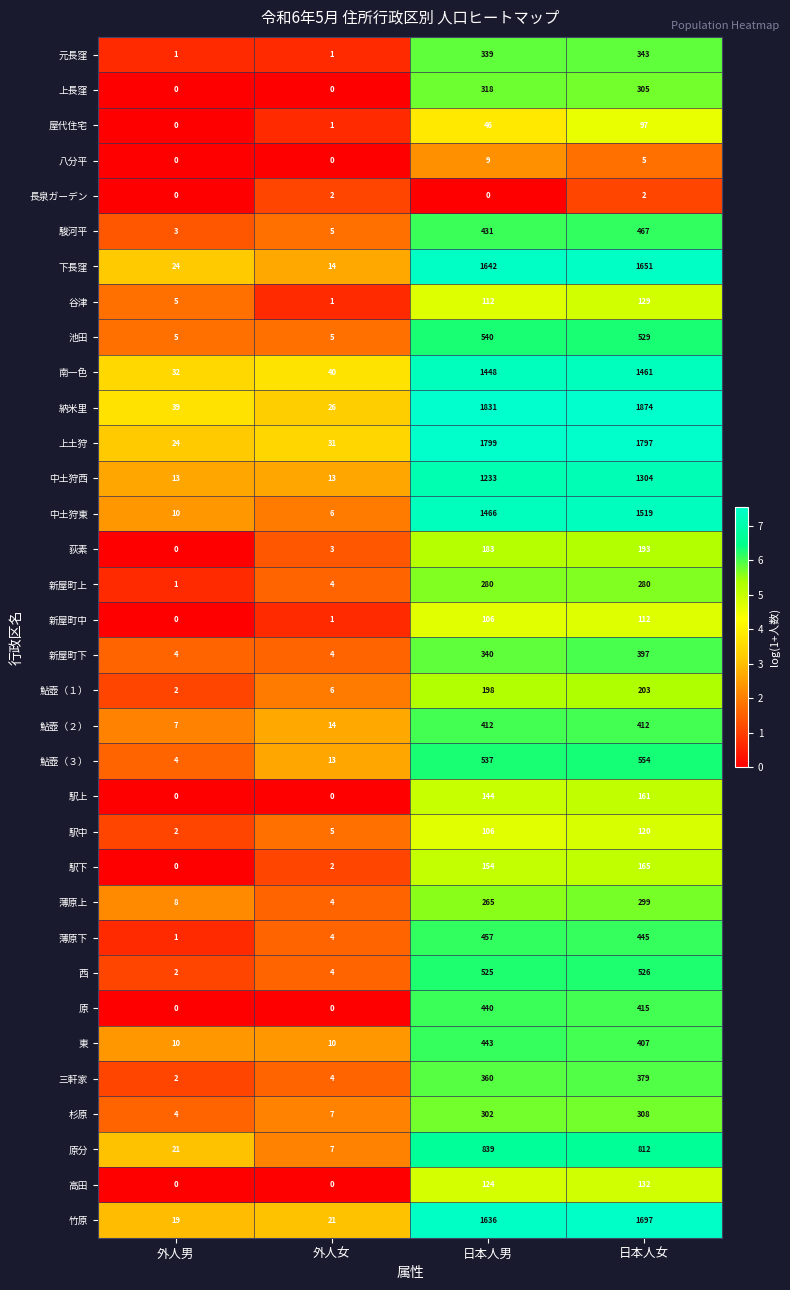

Rank the categories by 新屋町中 value from lowest to highest.

外人男, 外人女, 日本人男, 日本人女